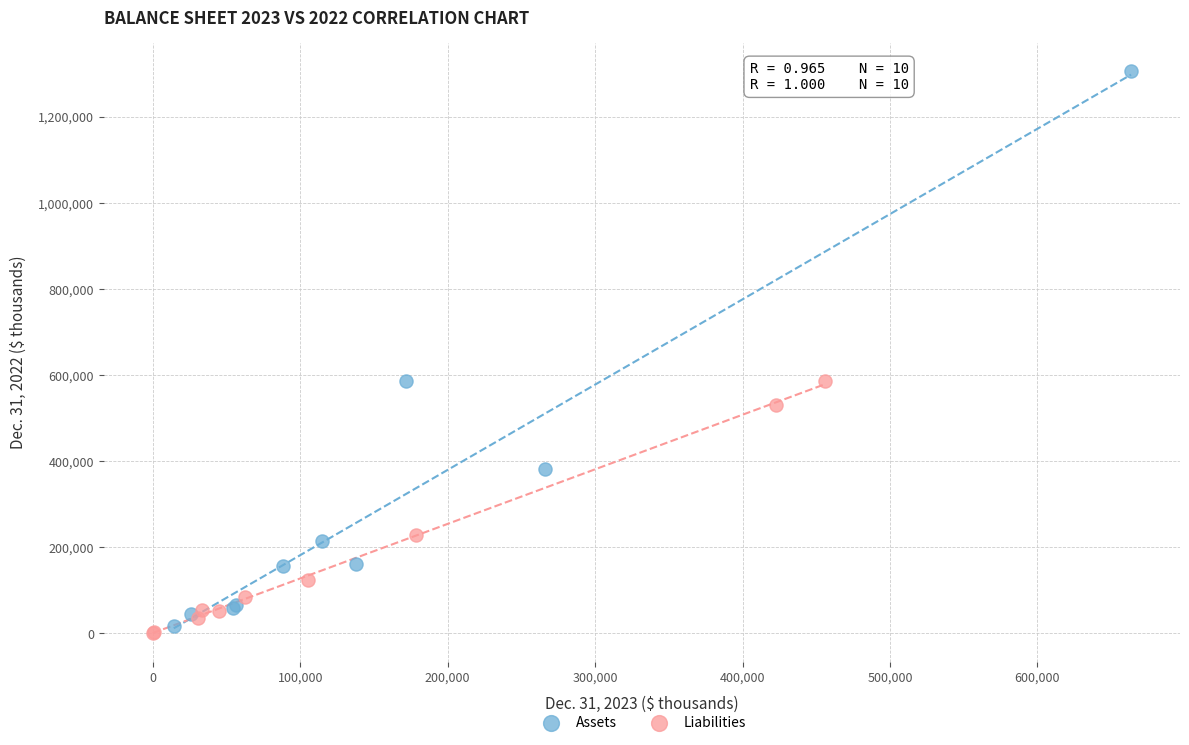

Which series has the widest spread of Y values?

Assets